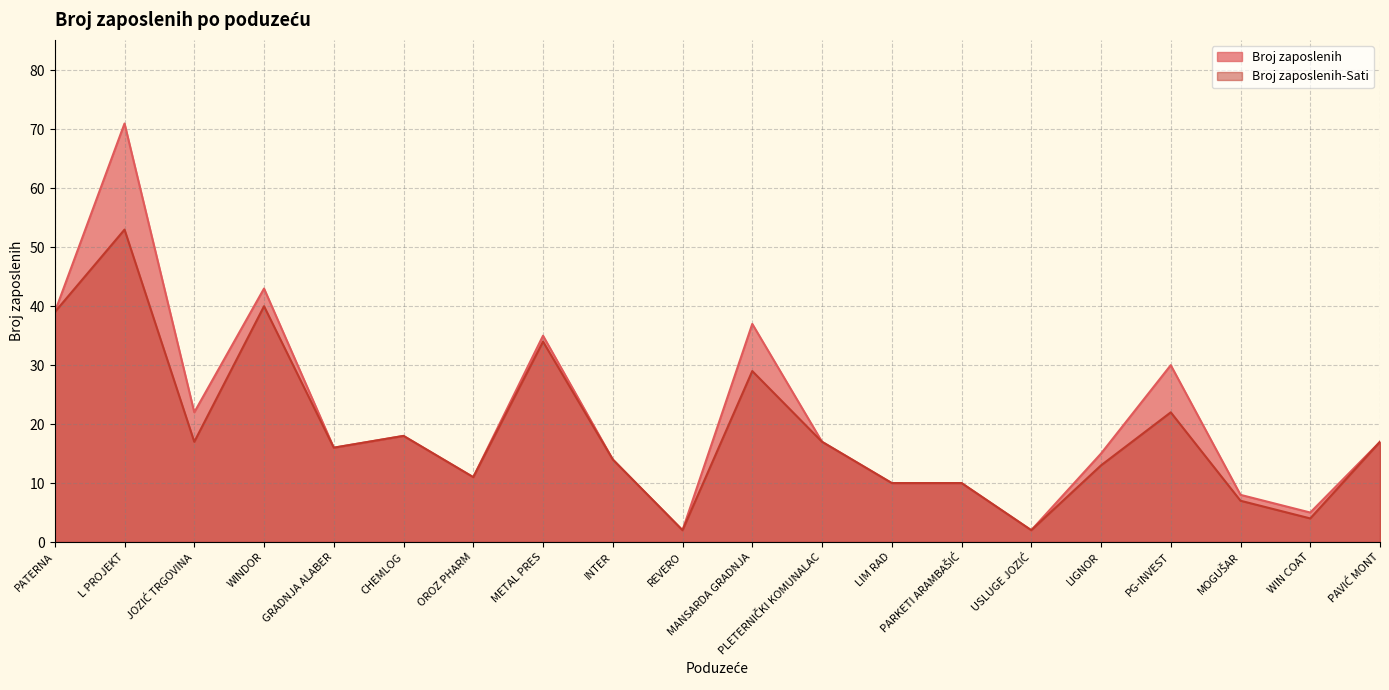

How many interior local valleys does the Broj zaposlenih-Sati series have?

6